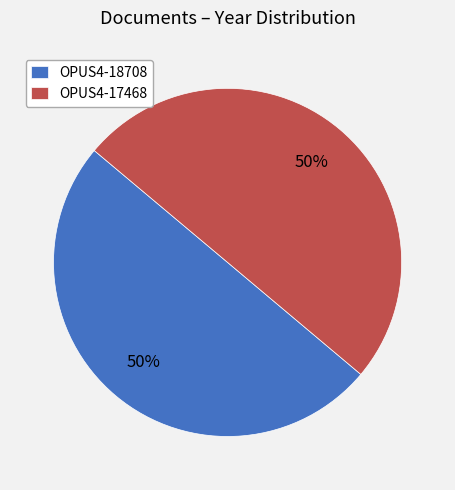

Do OPUS4-17468 and OPUS4-18708 together represent more than half of the pie?

Yes